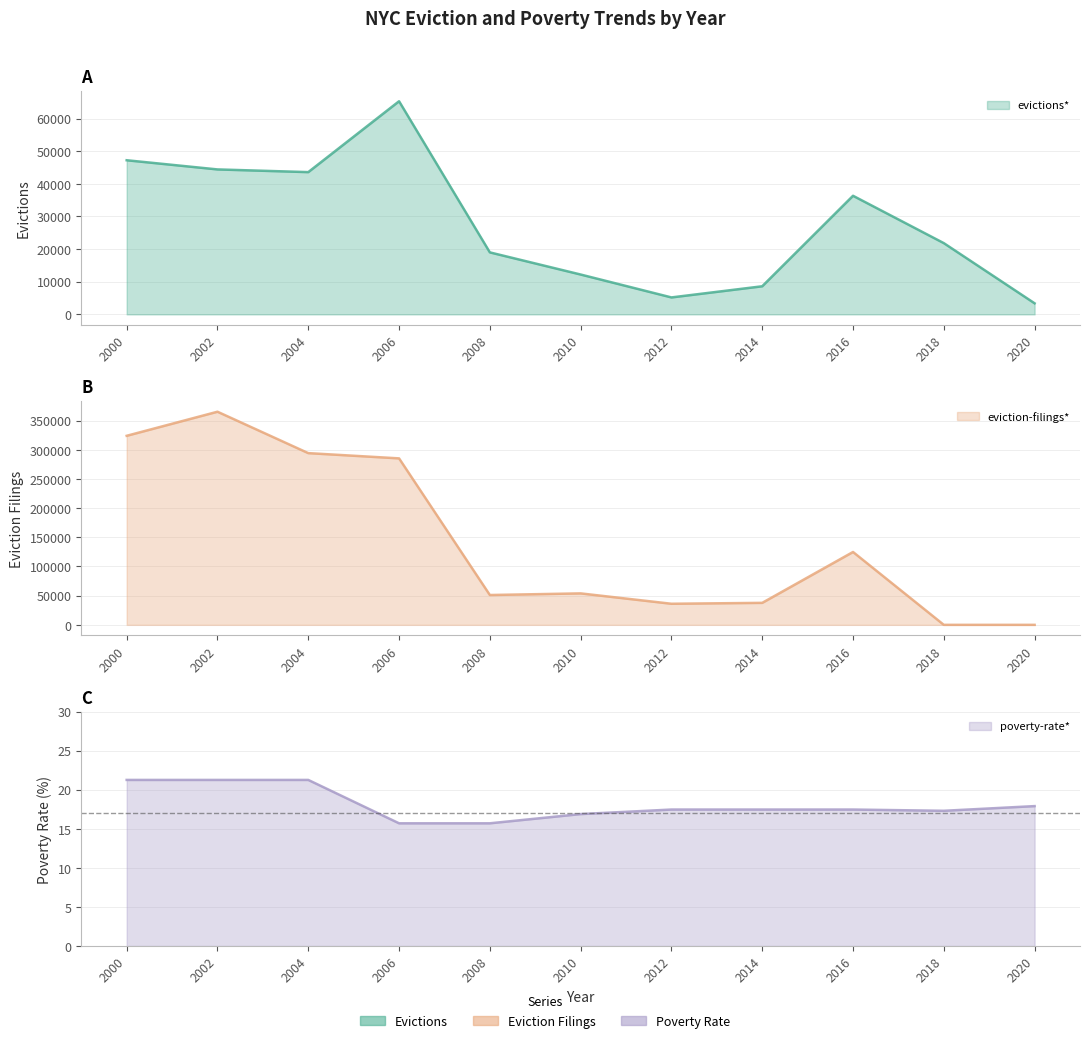

Rank the categories by poverty-rate* line value from lowest to highest.

2006, 2008, 2010, 2018, 2012, 2014, 2016, 2020, 2000, 2002, 2004